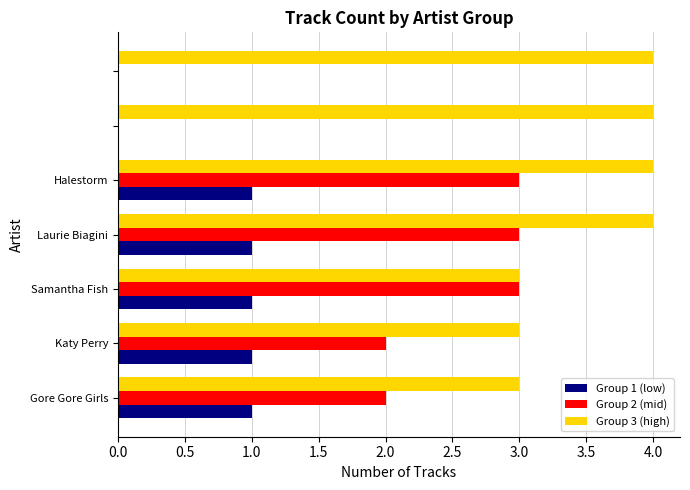

Count the number of categories in the chart.

7